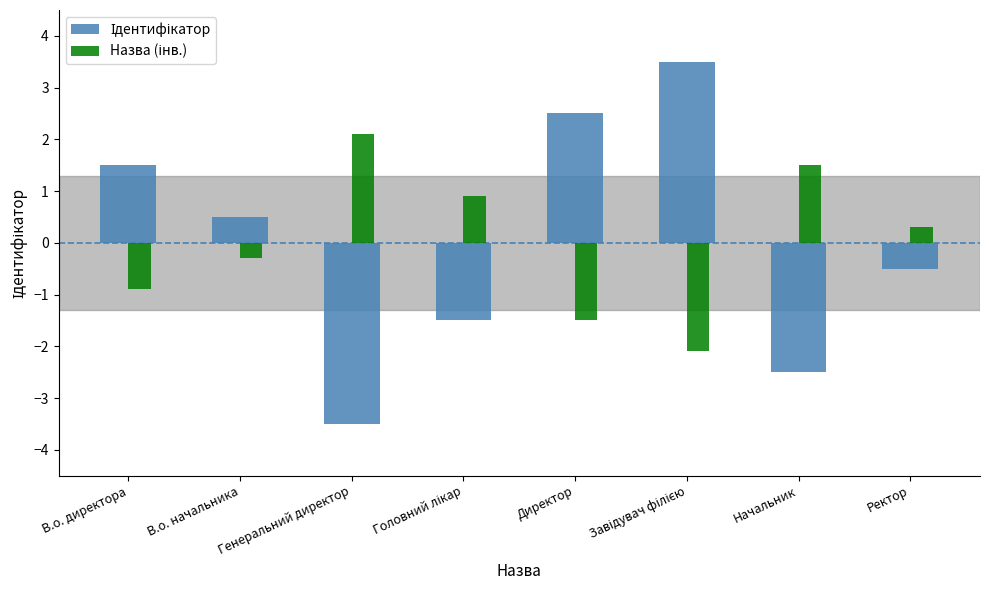

What is the label of the 4th bar from the right?

Директор